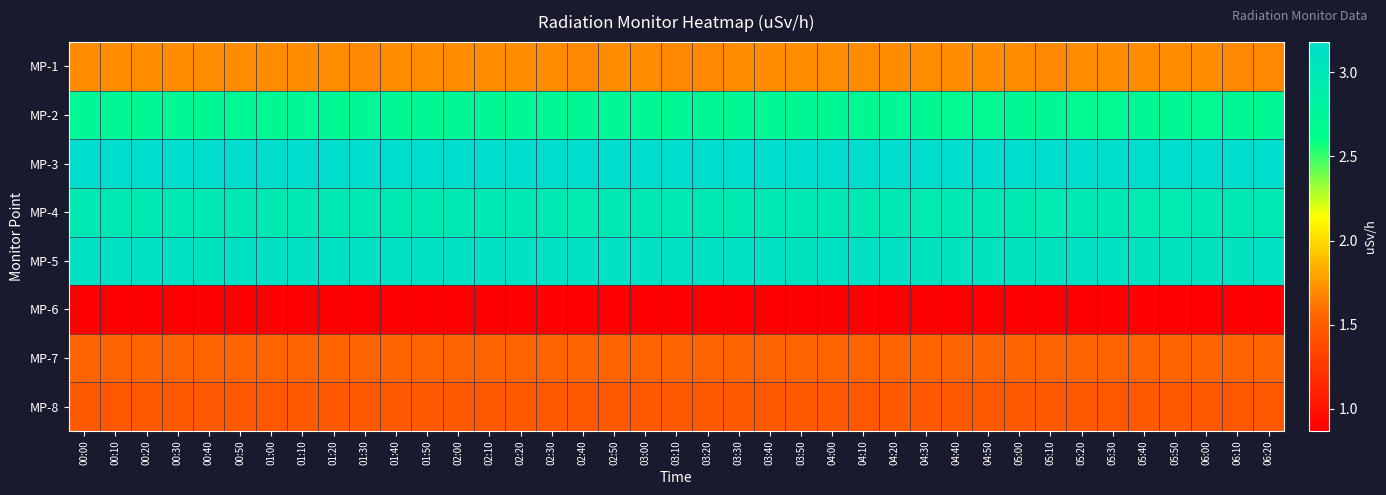

Reading left to right, list all the values displayed in this chart.

MP-1: 00:00=1.7	00:10=1.7	00:20=1.7	00:30=1.7	00:40=1.7	00:50=1.7	01:00=1.7	01:10=1.7	01:20=1.7	01:30=1.7	01:40=1.7	01:50=1.7	02:00=1.7	02:10=1.7	02:20=1.7	02:30=1.7	02:40=1.7	02:50=1.7	03:00=1.7	03:10=1.7	03:20=1.7	03:30=1.7	03:40=1.7	03:50=1.7	04:00=1.7	04:10=1.7	04:20=1.7	04:30=1.7	04:40=1.7	04:50=1.7	05:00=1.7	05:10=1.7	05:20=1.7	05:30=1.7	05:40=1.7	05:50=1.7	06:00=1.7	06:10=1.7	06:20=1.7
MP-2: 00:00=2.7	00:10=2.7	00:20=2.7	00:30=2.7	00:40=2.7	00:50=2.7	01:00=2.7	01:10=2.7	01:20=2.7	01:30=2.7	01:40=2.7	01:50=2.7	02:00=2.7	02:10=2.7	02:20=2.7	02:30=2.7	02:40=2.7	02:50=2.7	03:00=2.7	03:10=2.7	03:20=2.7	03:30=2.7	03:40=2.7	03:50=2.7	04:00=2.7	04:10=2.7	04:20=2.7	04:30=2.7	04:40=2.7	04:50=2.7	05:00=2.7	05:10=2.7	05:20=2.7	05:30=2.7	05:40=2.7	05:50=2.7	06:00=2.7	06:10=2.7	06:20=2.7
MP-3: 00:00=3.2	00:10=3.2	00:20=3.2	00:30=3.2	00:40=3.2	00:50=3.2	01:00=3.2	01:10=3.2	01:20=3.2	01:30=3.2	01:40=3.2	01:50=3.2	02:00=3.2	02:10=3.2	02:20=3.2	02:30=3.2	02:40=3.2	02:50=3.2	03:00=3.2	03:10=3.2	03:20=3.2	03:30=3.2	03:40=3.2	03:50=3.2	04:00=3.2	04:10=3.2	04:20=3.2	04:30=3.2	04:40=3.2	04:50=3.2	05:00=3.2	05:10=3.2	05:20=3.2	05:30=3.2	05:40=3.2	05:50=3.2	06:00=3.2	06:10=3.2	06:20=3.2
MP-4: 00:00=3.0	00:10=3.0	00:20=3.0	00:30=3.0	00:40=3.0	00:50=3.0	01:00=3.0	01:10=3.0	01:20=3.0	01:30=3.0	01:40=3.0	01:50=3.0	02:00=3.0	02:10=3.0	02:20=3.0	02:30=3.0	02:40=3.0	02:50=3.0	03:00=3.0	03:10=3.0	03:20=3.0	03:30=3.0	03:40=3.0	03:50=3.0	04:00=3.0	04:10=3.0	04:20=3.0	04:30=3.0	04:40=3.0	04:50=3.0	05:00=3.0	05:10=3.0	05:20=3.0	05:30=3.0	05:40=3.0	05:50=3.0	06:00=3.0	06:10=3.0	06:20=3.0
MP-5: 00:00=3.1	00:10=3.1	00:20=3.1	00:30=3.1	00:40=3.1	00:50=3.1	01:00=3.1	01:10=3.1	01:20=3.1	01:30=3.1	01:40=3.1	01:50=3.1	02:00=3.1	02:10=3.1	02:20=3.1	02:30=3.1	02:40=3.1	02:50=3.1	03:00=3.1	03:10=3.1	03:20=3.1	03:30=3.1	03:40=3.1	03:50=3.1	04:00=3.1	04:10=3.1	04:20=3.1	04:30=3.1	04:40=3.1	04:50=3.1	05:00=3.1	05:10=3.1	05:20=3.1	05:30=3.1	05:40=3.1	05:50=3.1	06:00=3.1	06:10=3.1	06:20=3.1
MP-6: 00:00=0.9	00:10=0.9	00:20=0.9	00:30=0.9	00:40=0.9	00:50=0.9	01:00=0.9	01:10=0.9	01:20=0.9	01:30=0.9	01:40=0.9	01:50=0.9	02:00=0.9	02:10=0.9	02:20=0.9	02:30=0.9	02:40=0.9	02:50=0.9	03:00=0.9	03:10=0.9	03:20=0.9	03:30=0.9	03:40=0.9	03:50=0.9	04:00=0.9	04:10=0.9	04:20=0.9	04:30=0.9	04:40=0.9	04:50=0.9	05:00=0.9	05:10=0.9	05:20=0.9	05:30=0.9	05:40=0.9	05:50=0.9	06:00=0.9	06:10=0.9	06:20=0.9
MP-7: 00:00=1.5	00:10=1.5	00:20=1.6	00:30=1.6	00:40=1.5	00:50=1.5	01:00=1.5	01:10=1.5	01:20=1.6	01:30=1.6	01:40=1.5	01:50=1.5	02:00=1.5	02:10=1.5	02:20=1.6	02:30=1.5	02:40=1.6	02:50=1.6	03:00=1.5	03:10=1.5	03:20=1.6	03:30=1.6	03:40=1.5	03:50=1.5	04:00=1.6	04:10=1.5	04:20=1.6	04:30=1.5	04:40=1.5	04:50=1.6	05:00=1.5	05:10=1.5	05:20=1.5	05:30=1.5	05:40=1.5	05:50=1.5	06:00=1.5	06:10=1.5	06:20=1.6
MP-8: 00:00=1.5	00:10=1.5	00:20=1.5	00:30=1.5	00:40=1.5	00:50=1.5	01:00=1.5	01:10=1.5	01:20=1.5	01:30=1.5	01:40=1.5	01:50=1.5	02:00=1.5	02:10=1.5	02:20=1.5	02:30=1.5	02:40=1.5	02:50=1.5	03:00=1.5	03:10=1.5	03:20=1.5	03:30=1.5	03:40=1.5	03:50=1.5	04:00=1.5	04:10=1.5	04:20=1.5	04:30=1.5	04:40=1.5	04:50=1.5	05:00=1.5	05:10=1.5	05:20=1.5	05:30=1.5	05:40=1.5	05:50=1.5	06:00=1.5	06:10=1.5	06:20=1.5